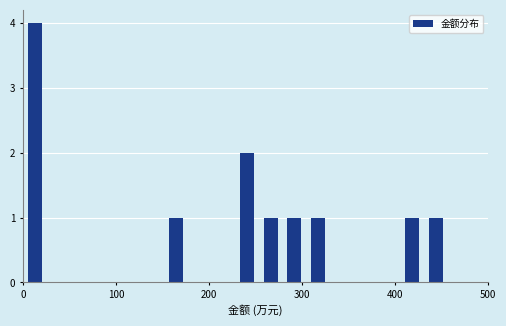

Read against the x-axis, roughly where is the centre of the tallest bar?

10